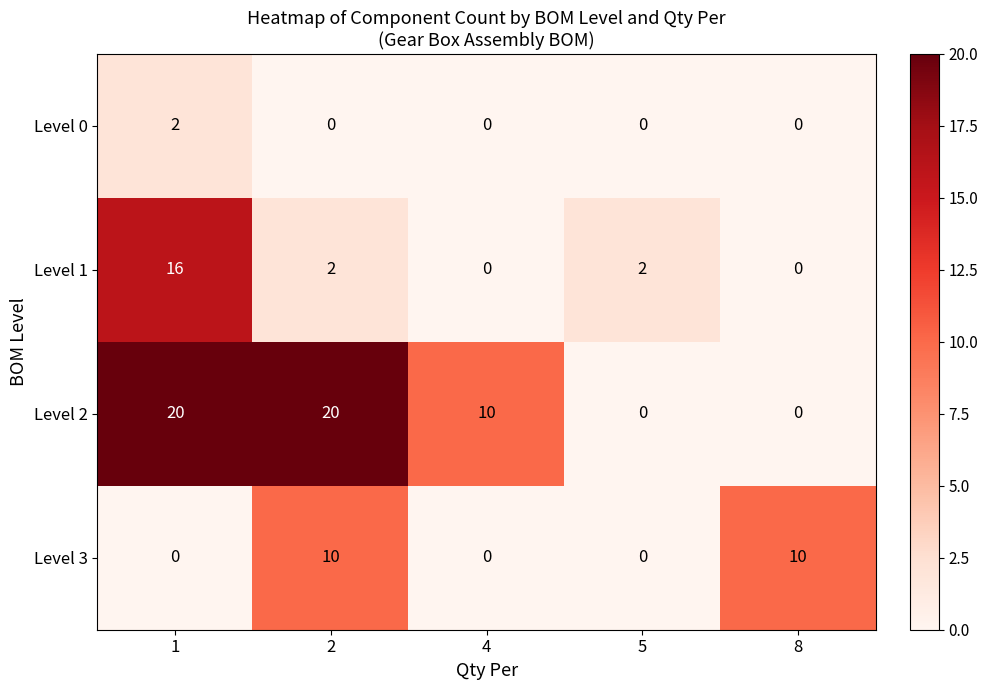

Which series has the largest range (max minus min)?

row_2